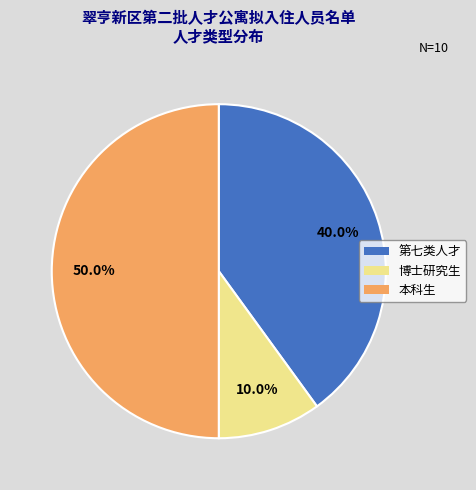

True or false: 第七类人才 accounts for 49% of the total.

False